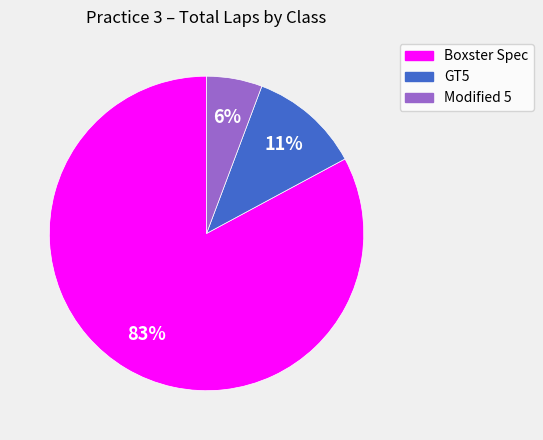

What is the smallest slice in the pie chart?

Modified 5